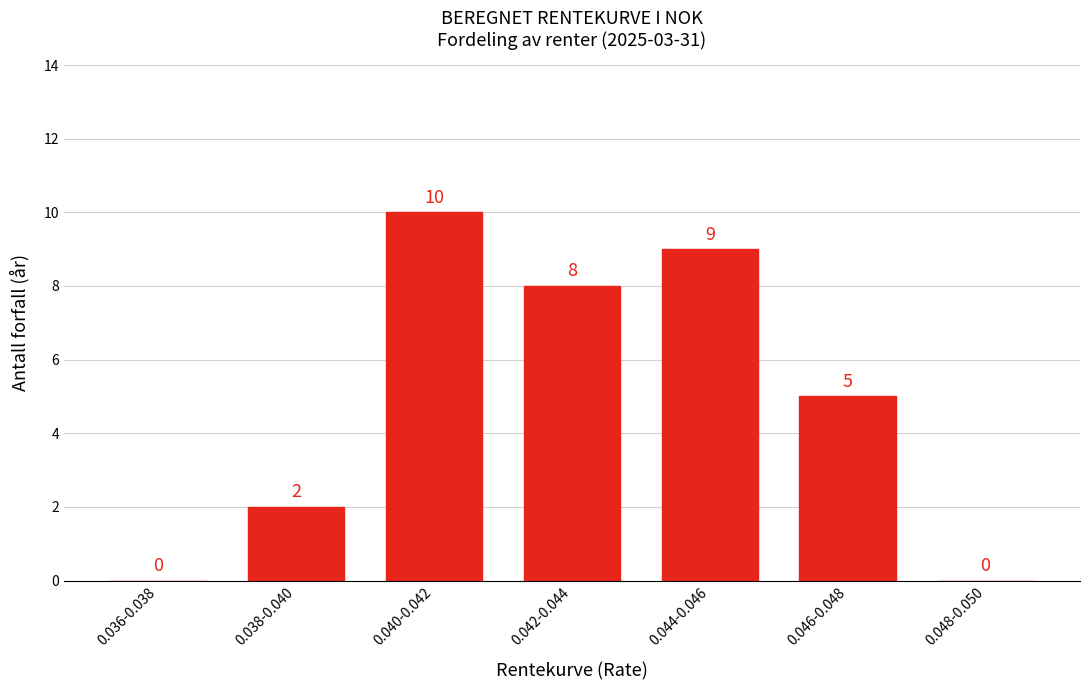

Reading left to right, what are all the values shown in this chart?

0.036-0.038=0	0.038-0.040=2	0.040-0.042=10	0.042-0.044=8	0.044-0.046=9	0.046-0.048=5	0.048-0.050=0